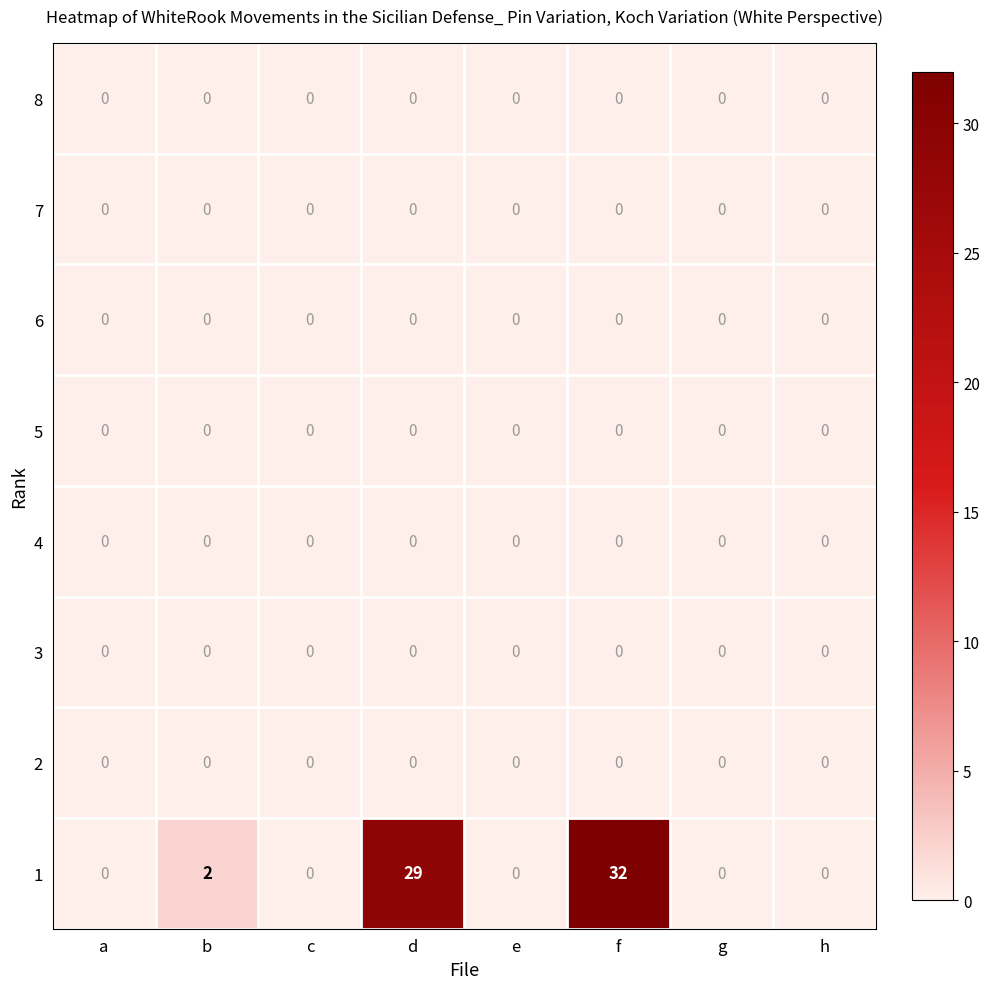

At which category is the sum across all series the highest?

f